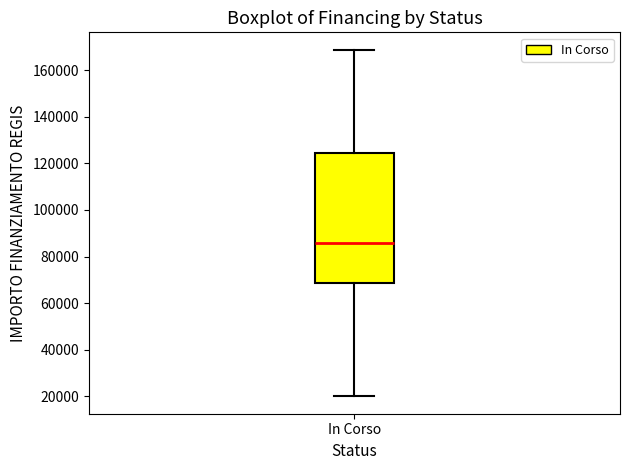

Transcribe this box plot: give where the median line is, the range the box spans, and where the two whiskers end, as read against the y-axis. The values are not printed on the chart, so give them approximately, as read against the axis.

median 86000, box 68000 to 124000, whiskers 20000 to 168000